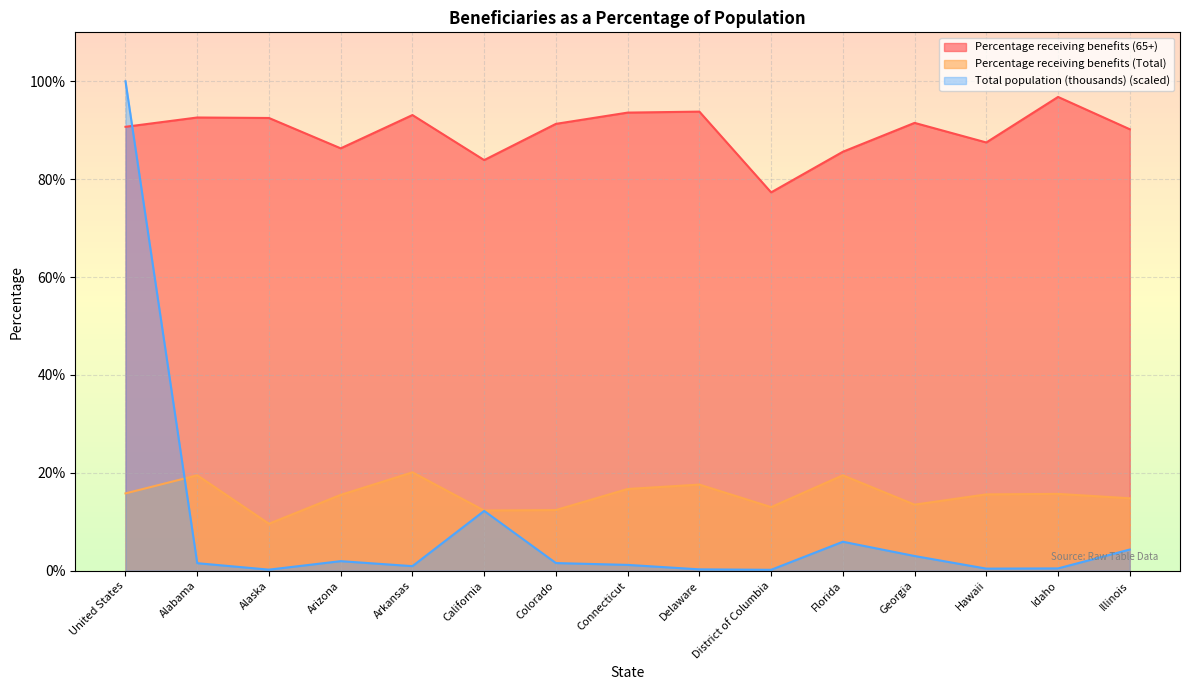

What is the maximum value for Percentage receiving benefits (Total)?

20.1